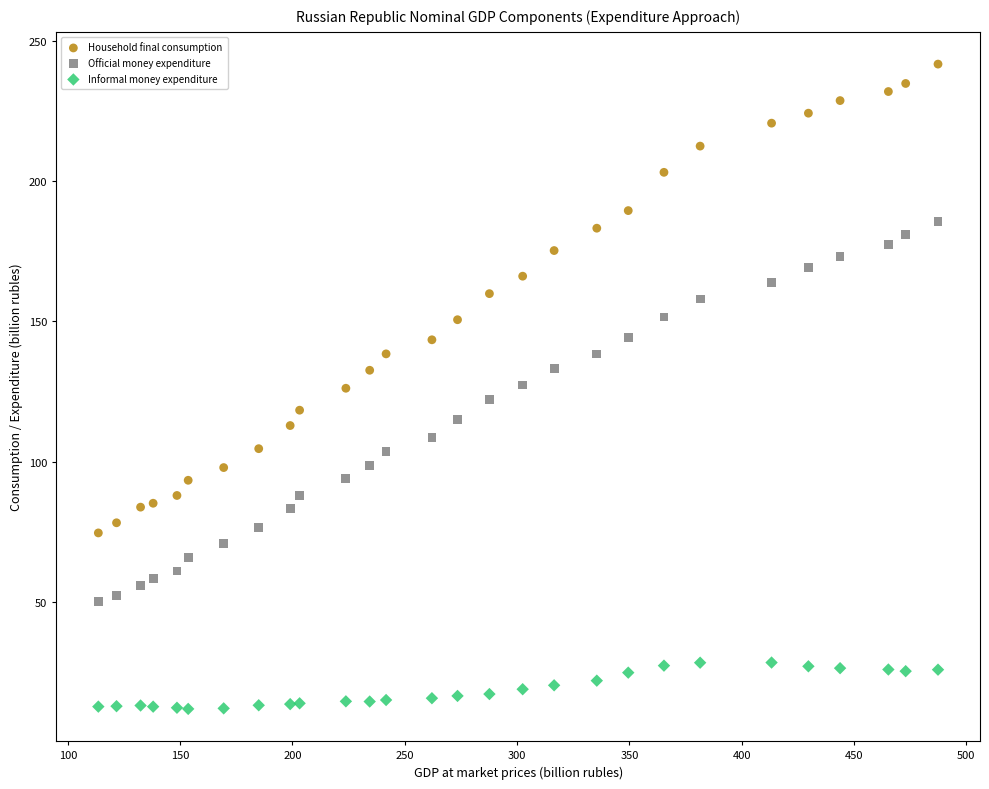

Which series contains the lowest Y value?

Informal money expenditure